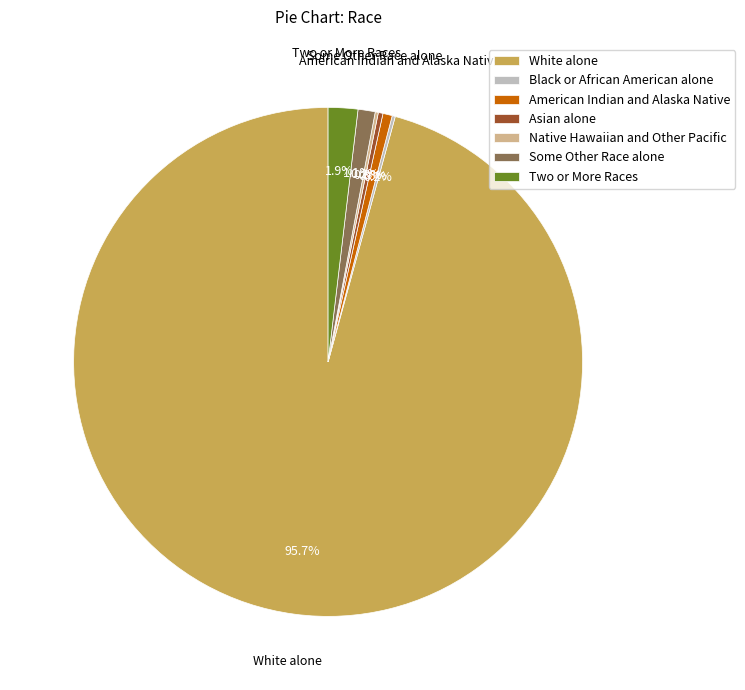

The Some Other Race alone slice represents 1% of the pie. True or false?

True